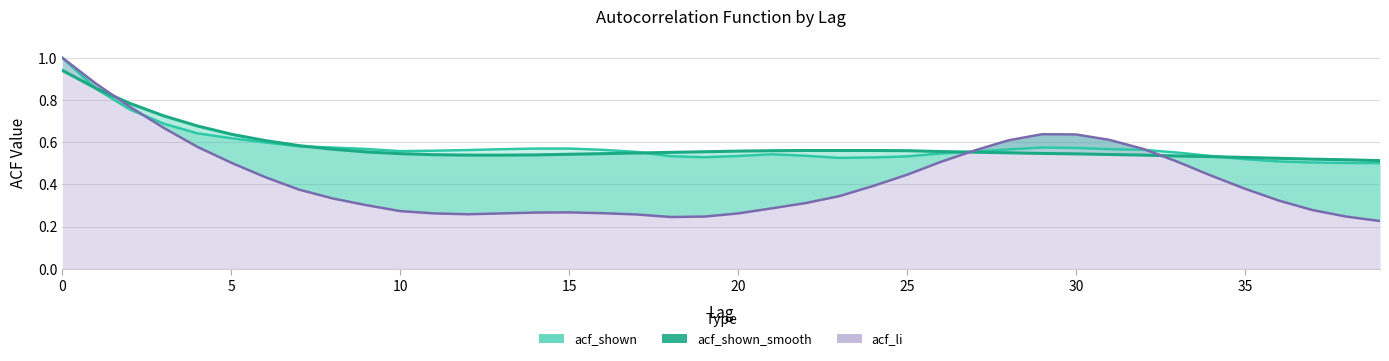

Count the acf_li values in the range 0 to 1.

40